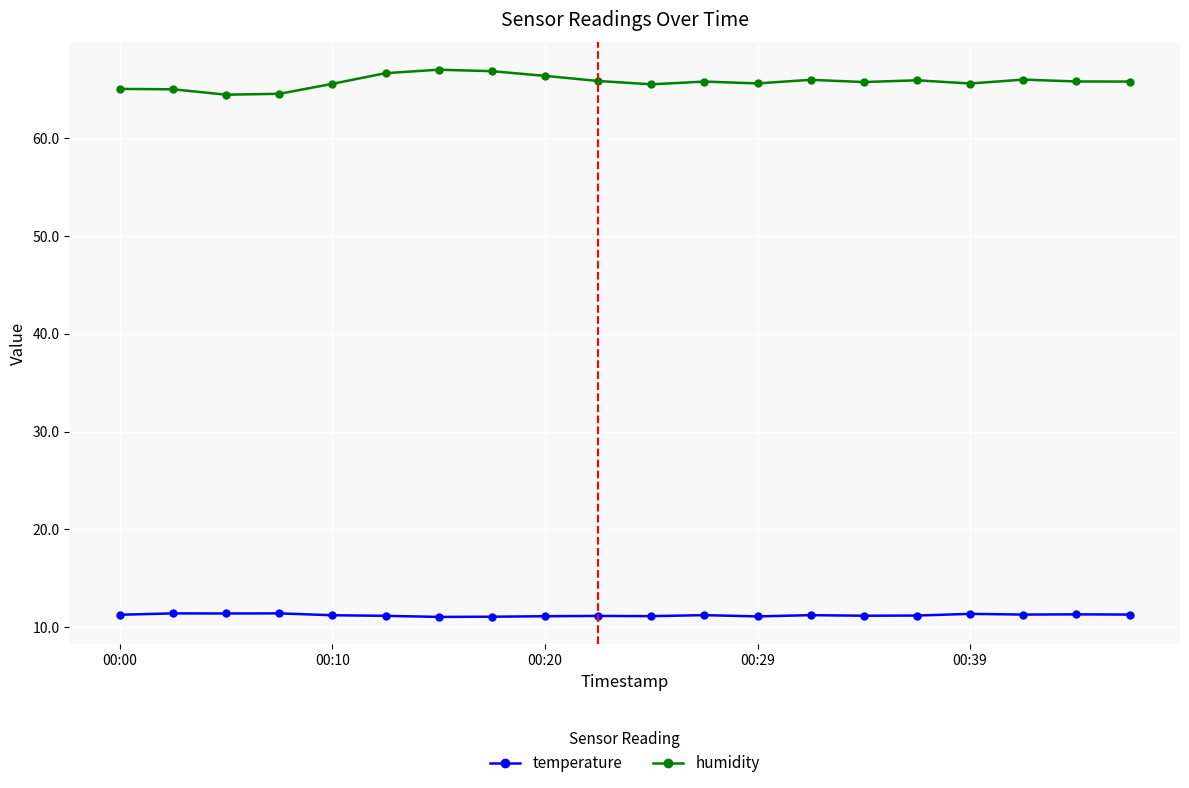

True or false: temperature and humidity cross at least once.

False